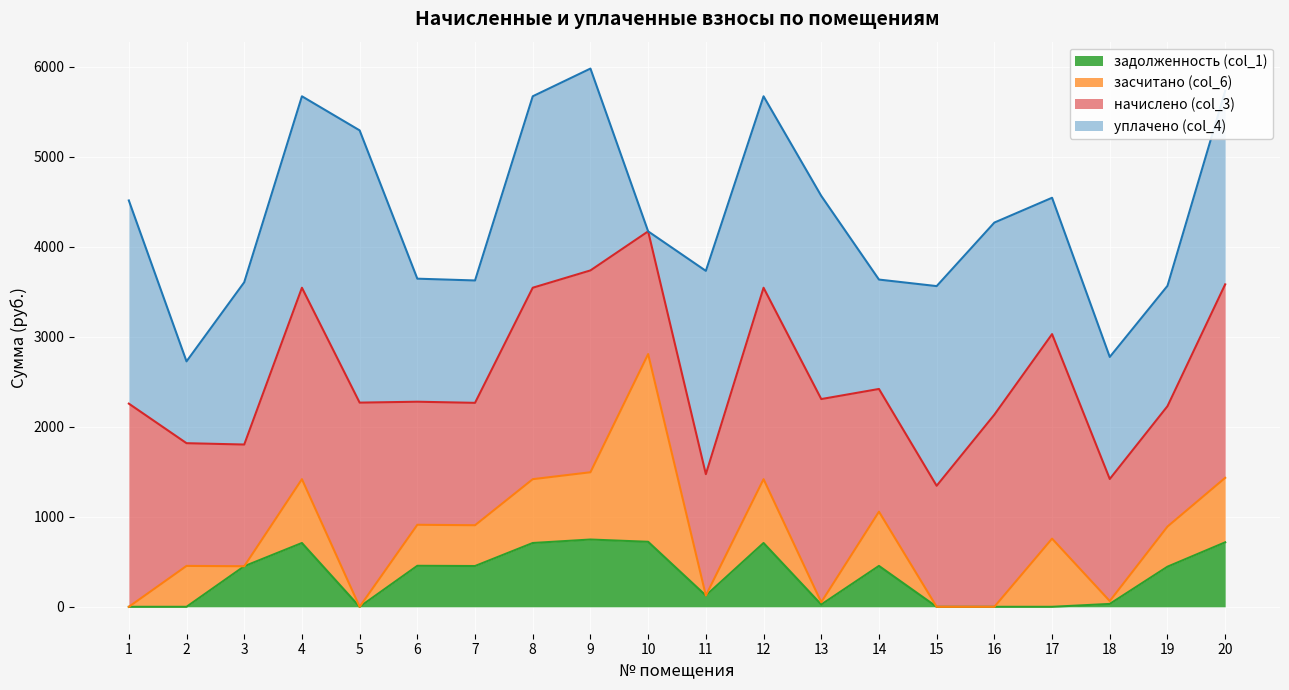

Which series has the widest spread of values?

уплачено (col_4)